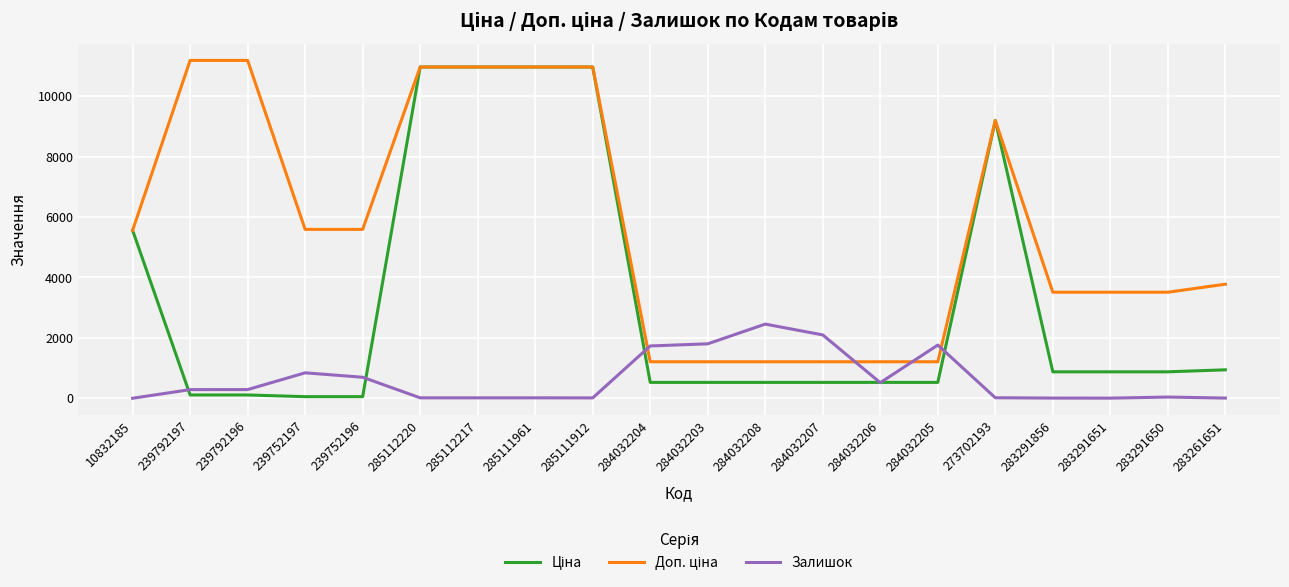

What is the spread (max minus min) of values at 284032208?

1928.8